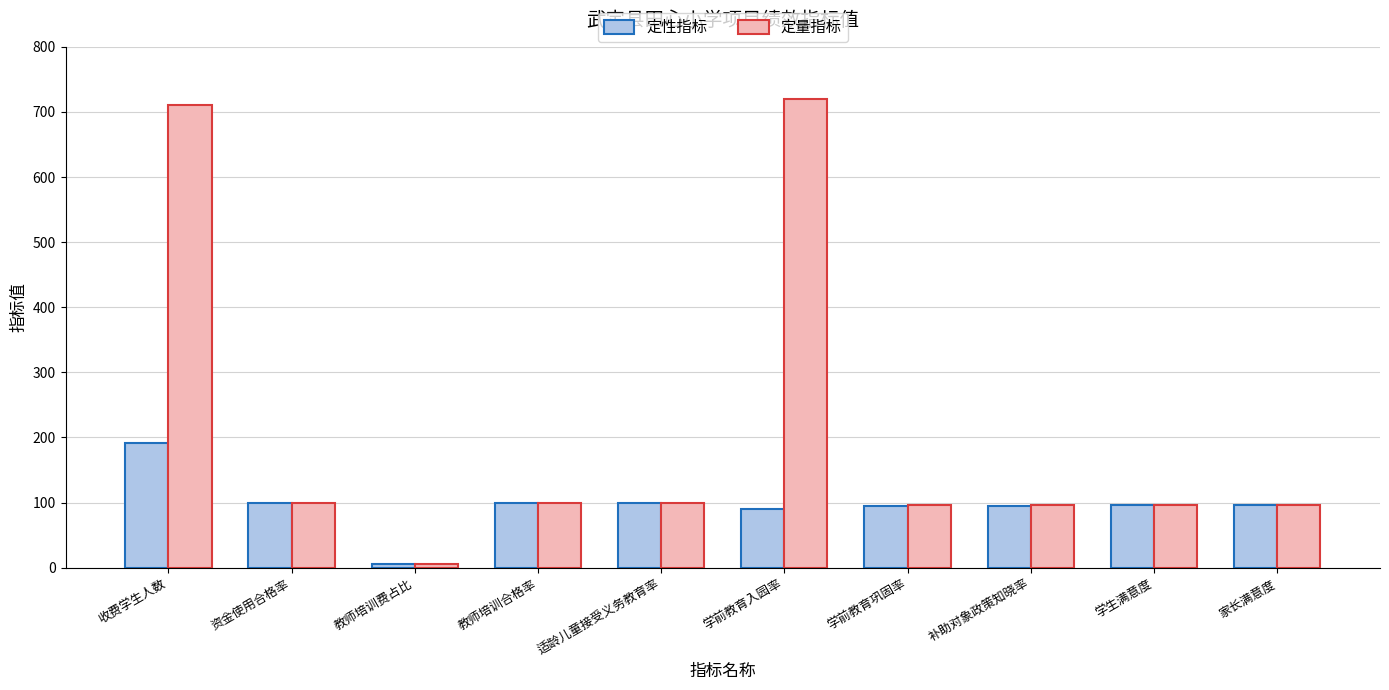

At how many categories does at least one series exceed 282?

2